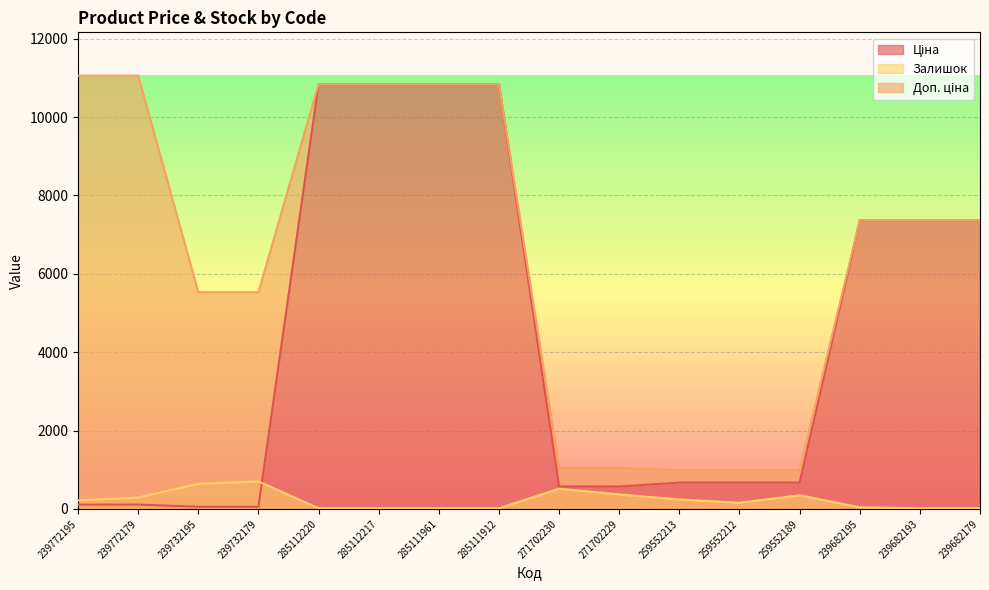

List the series in order of their peak value, highest first.

Доп. ціна, Ціна, Залишок